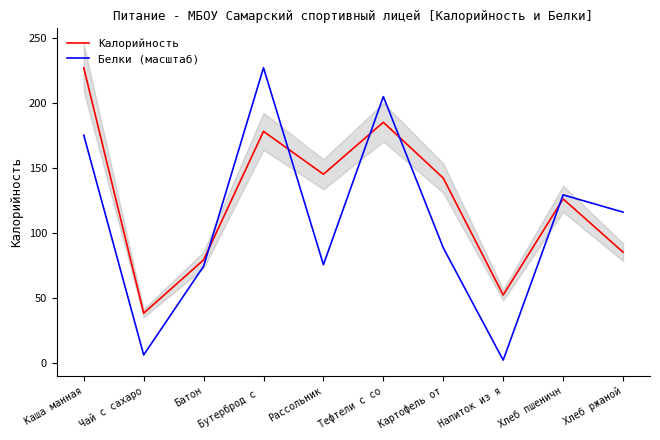

True or false: Белки (масштаб) has a value of 189.9 at Хлеб ржаной.

False